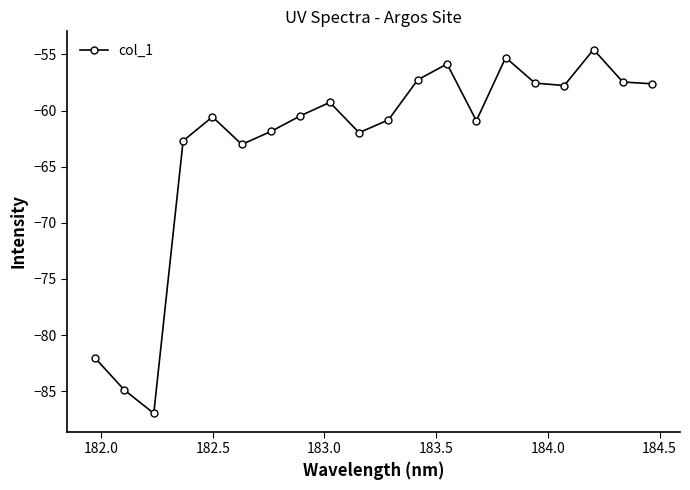

Count the number of categories in the chart.

20